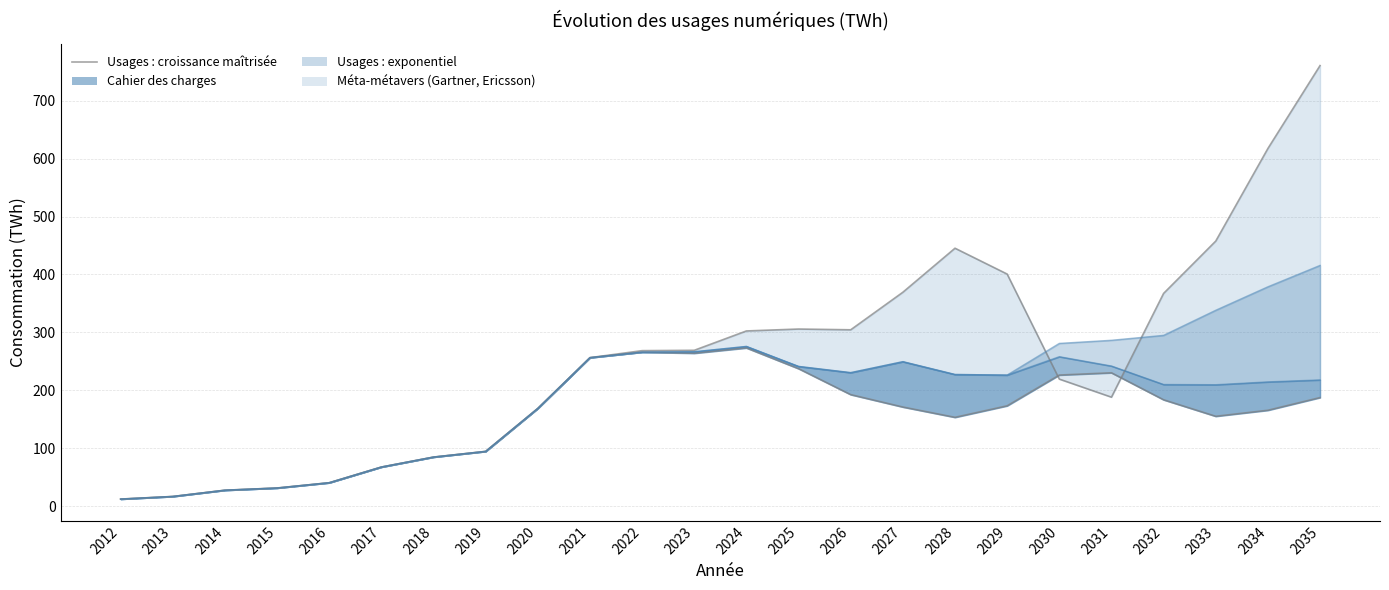

What is the smallest value displayed?

12.3